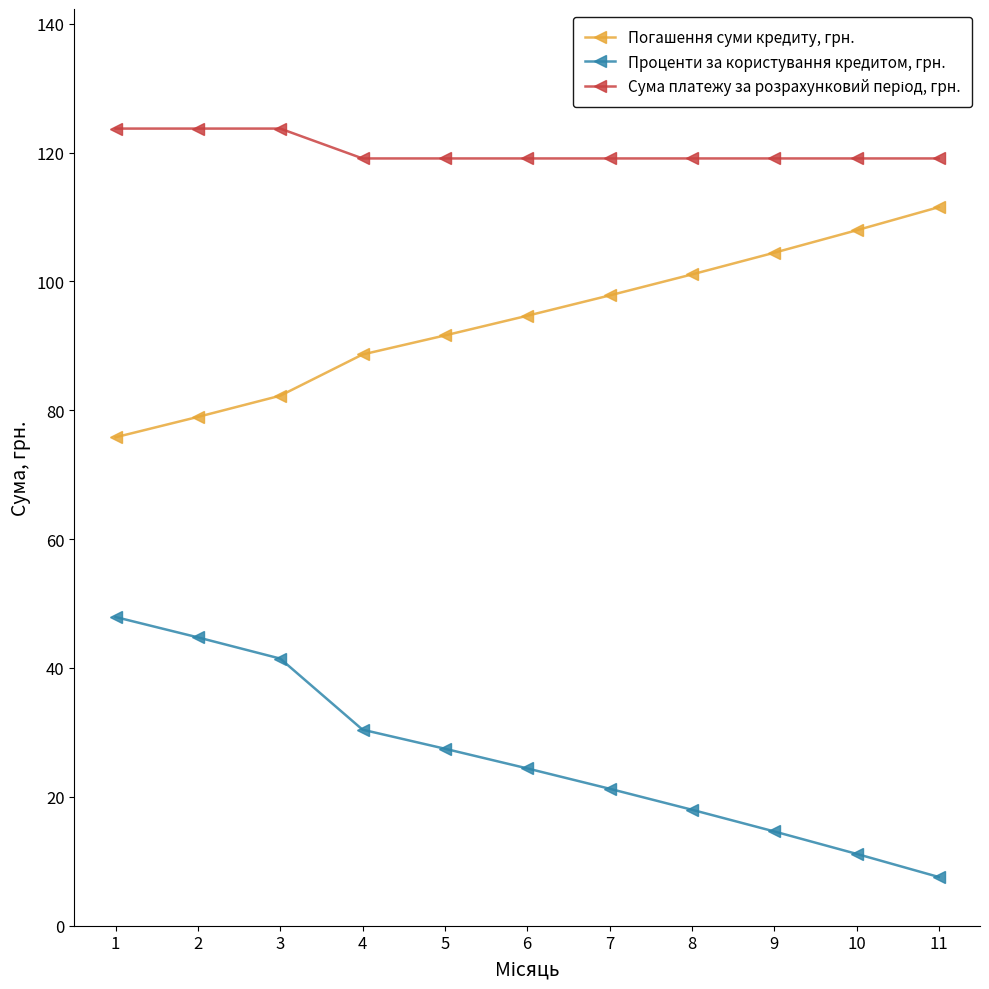

Does the chart display data point markers on the line(s)?

Yes